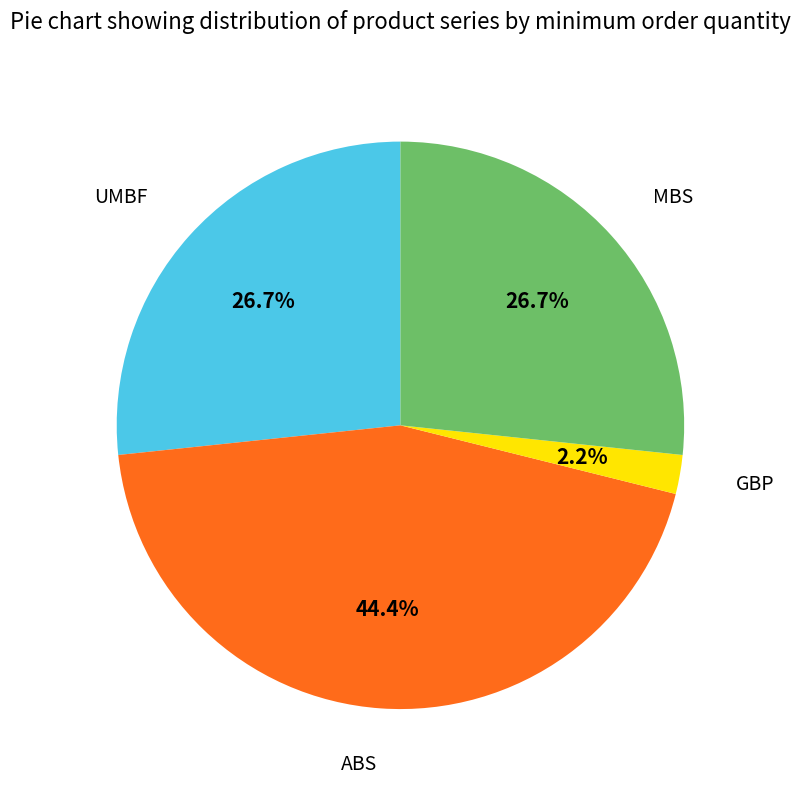

Is there any slice that represents more than half of the pie?

No